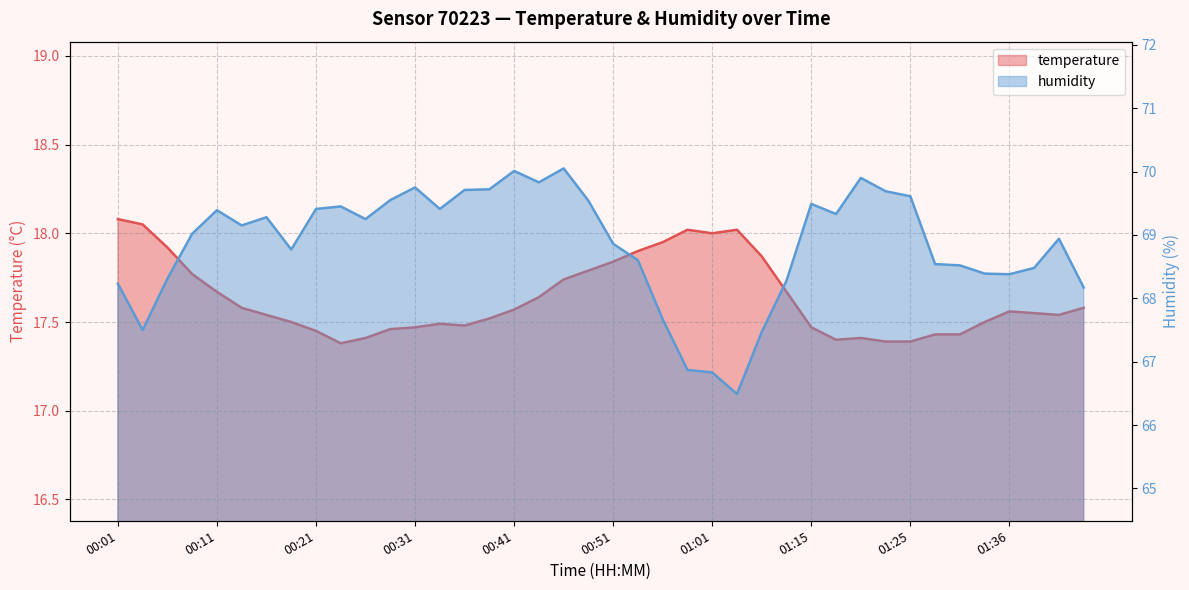

Rank the categories by humidity value from lowest to highest.

01:04, 01:01, 00:59, 01:10, 00:03, 00:56, 01:43, 00:01, 01:13, 00:06, 01:36, 01:33, 01:38, 01:31, 01:28, 00:54, 00:18, 00:51, 01:41, 00:08, 00:13, 00:26, 00:16, 01:18, 00:11, 00:21, 00:33, 00:23, 01:15, 00:49, 00:28, 01:25, 01:23, 00:36, 00:38, 00:31, 00:44, 01:20, 00:41, 00:46